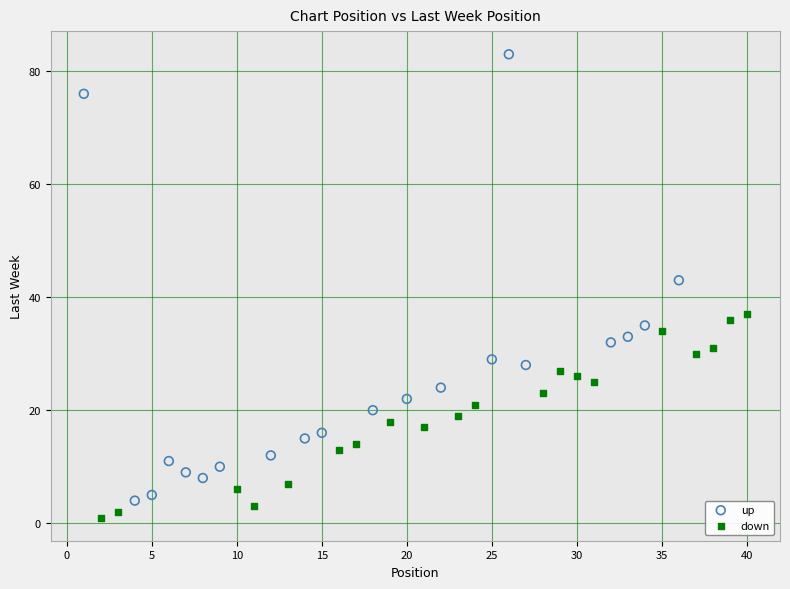

Which series has the widest spread of Y values?

up